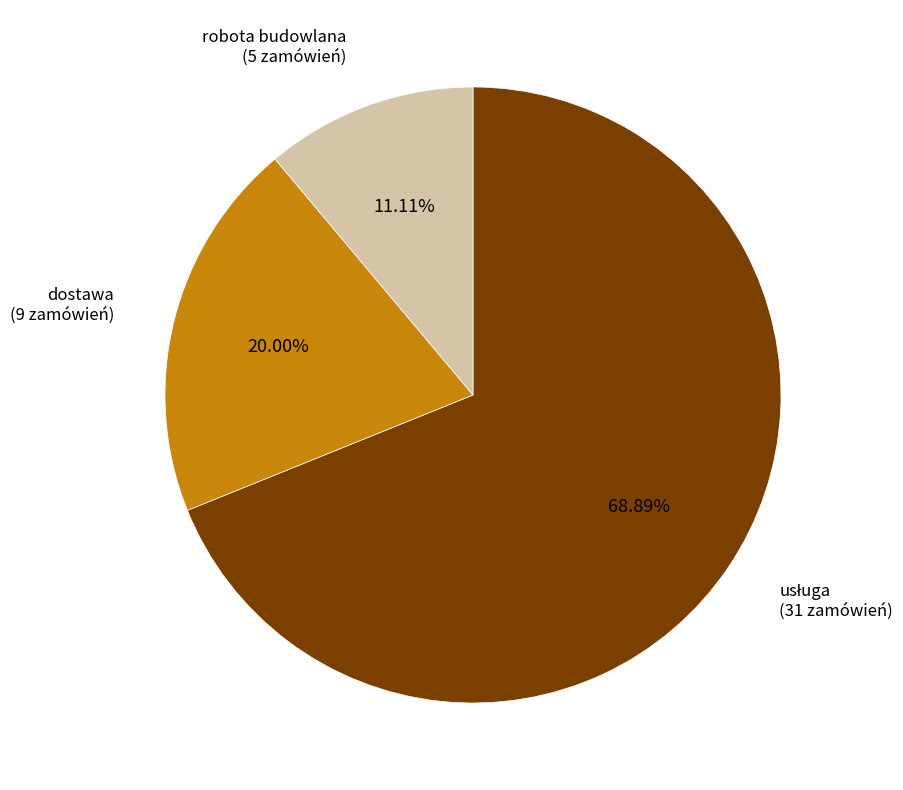

Is there a majority slice in this chart?

Yes